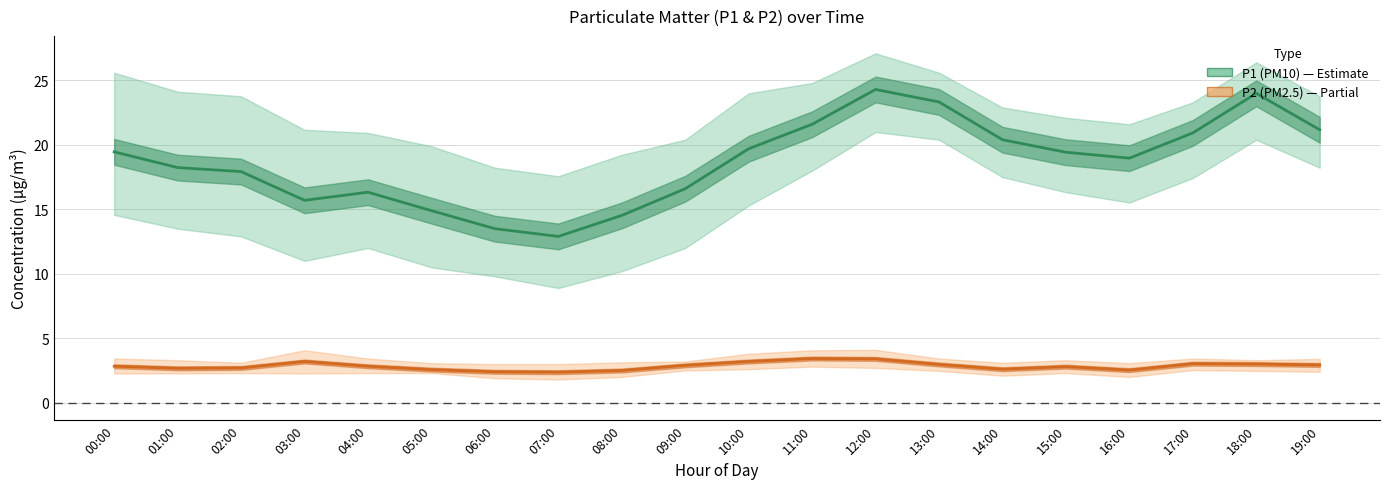

What is the highest value of the P2_lower series?

2.8